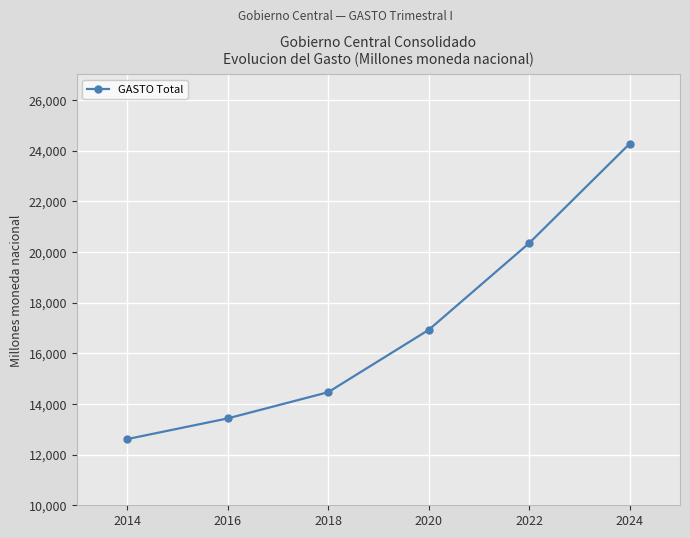

True or false: the data shows 16920.6 at 2020.

True